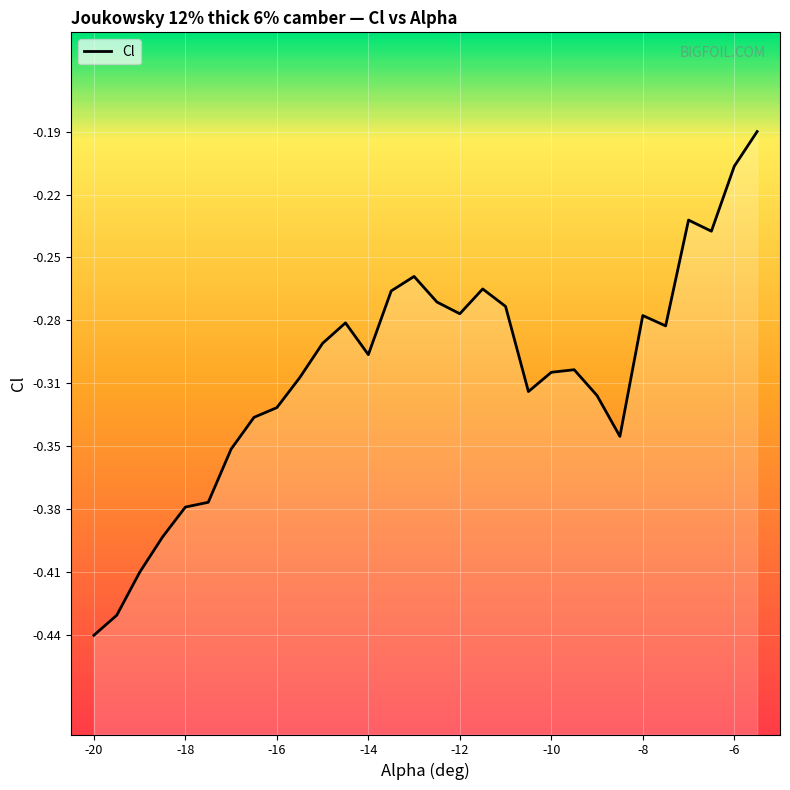

Reading right to left, what are all the values shown in this chart?

-0.2	-0.2	-0.2	-0.2	-0.3	-0.3	-0.3	-0.3	-0.3	-0.3	-0.3	-0.3	-0.3	-0.3	-0.3	-0.3	-0.3	-0.3	-0.3	-0.3	-0.3	-0.3	-0.3	-0.3	-0.4	-0.4	-0.4	-0.4	-0.4	-0.4